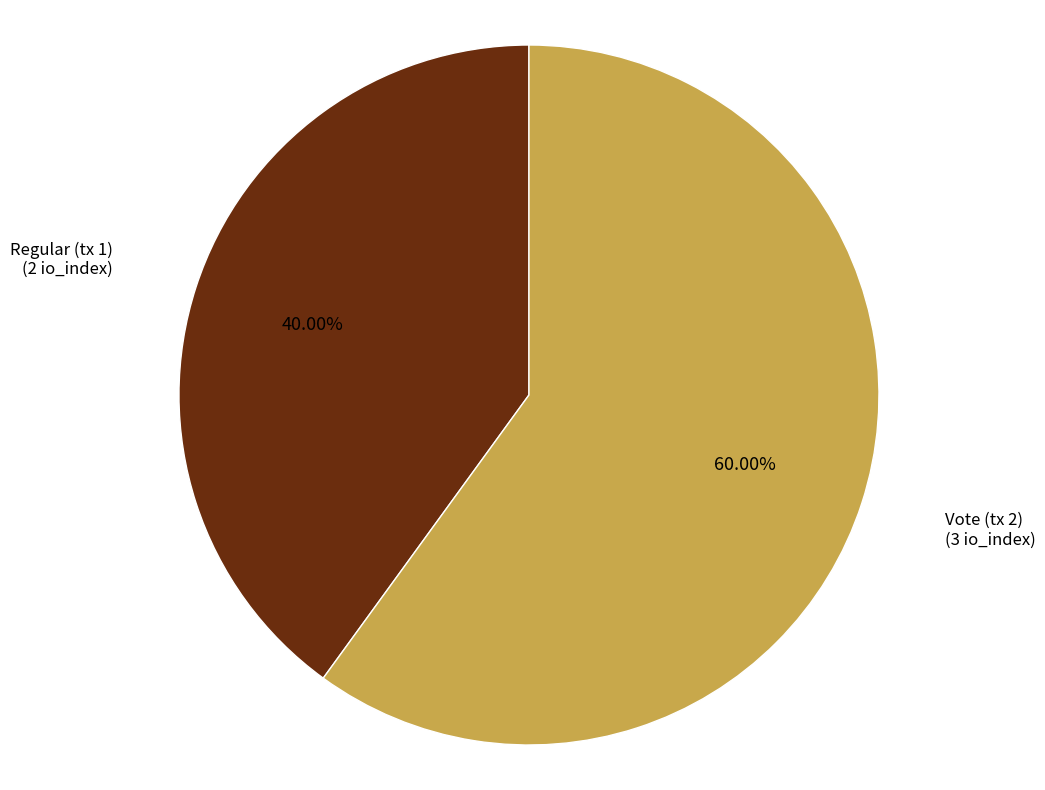

What is the smallest slice in the pie chart?

Regular (tx 1)